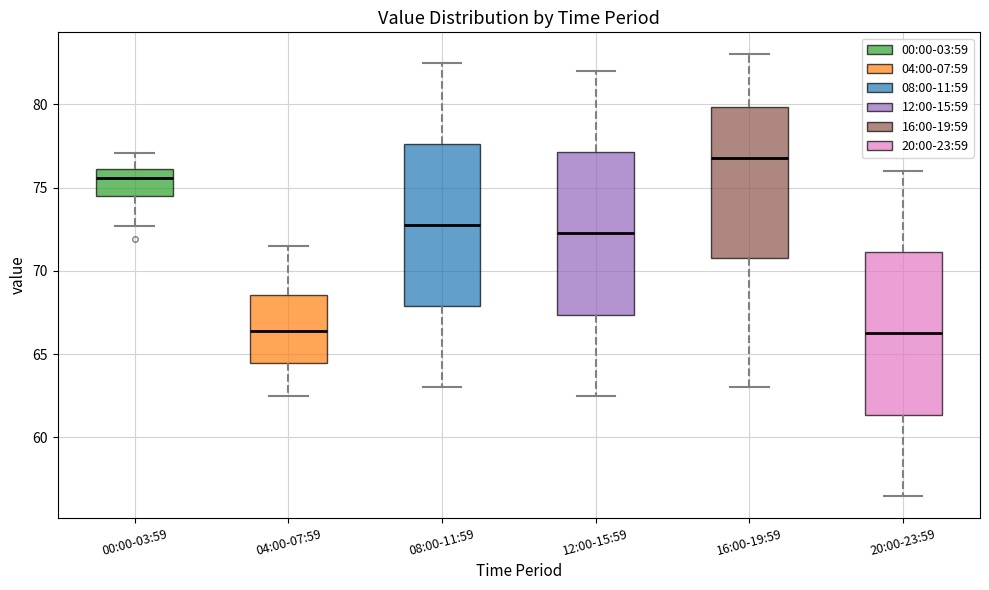

Which box's median line is the highest?

16:00-19:59